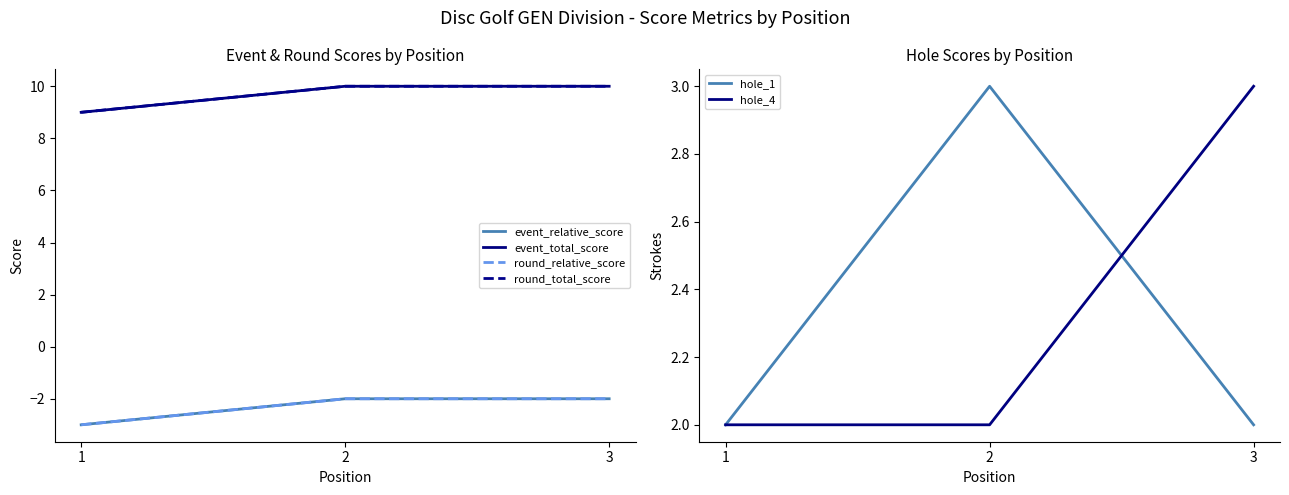

At which label does hole_4 reach its peak?

3